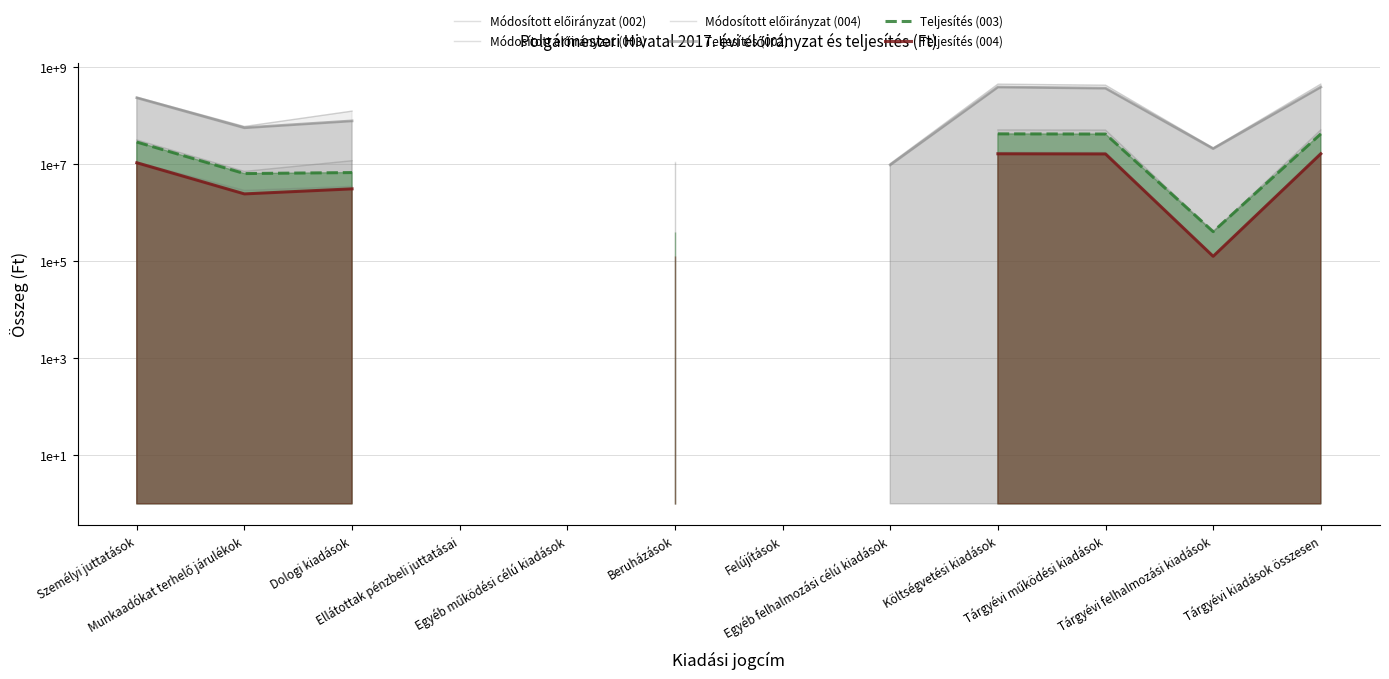

Does the chart have visible grid lines?

Yes